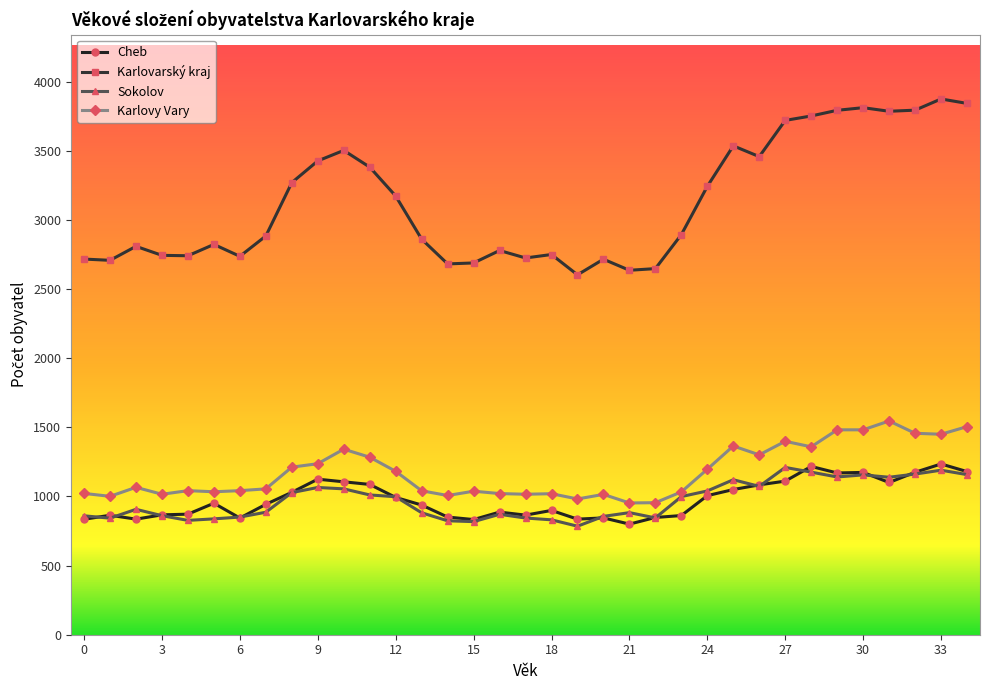

Which series has the largest total across all categories?

Karlovarský kraj